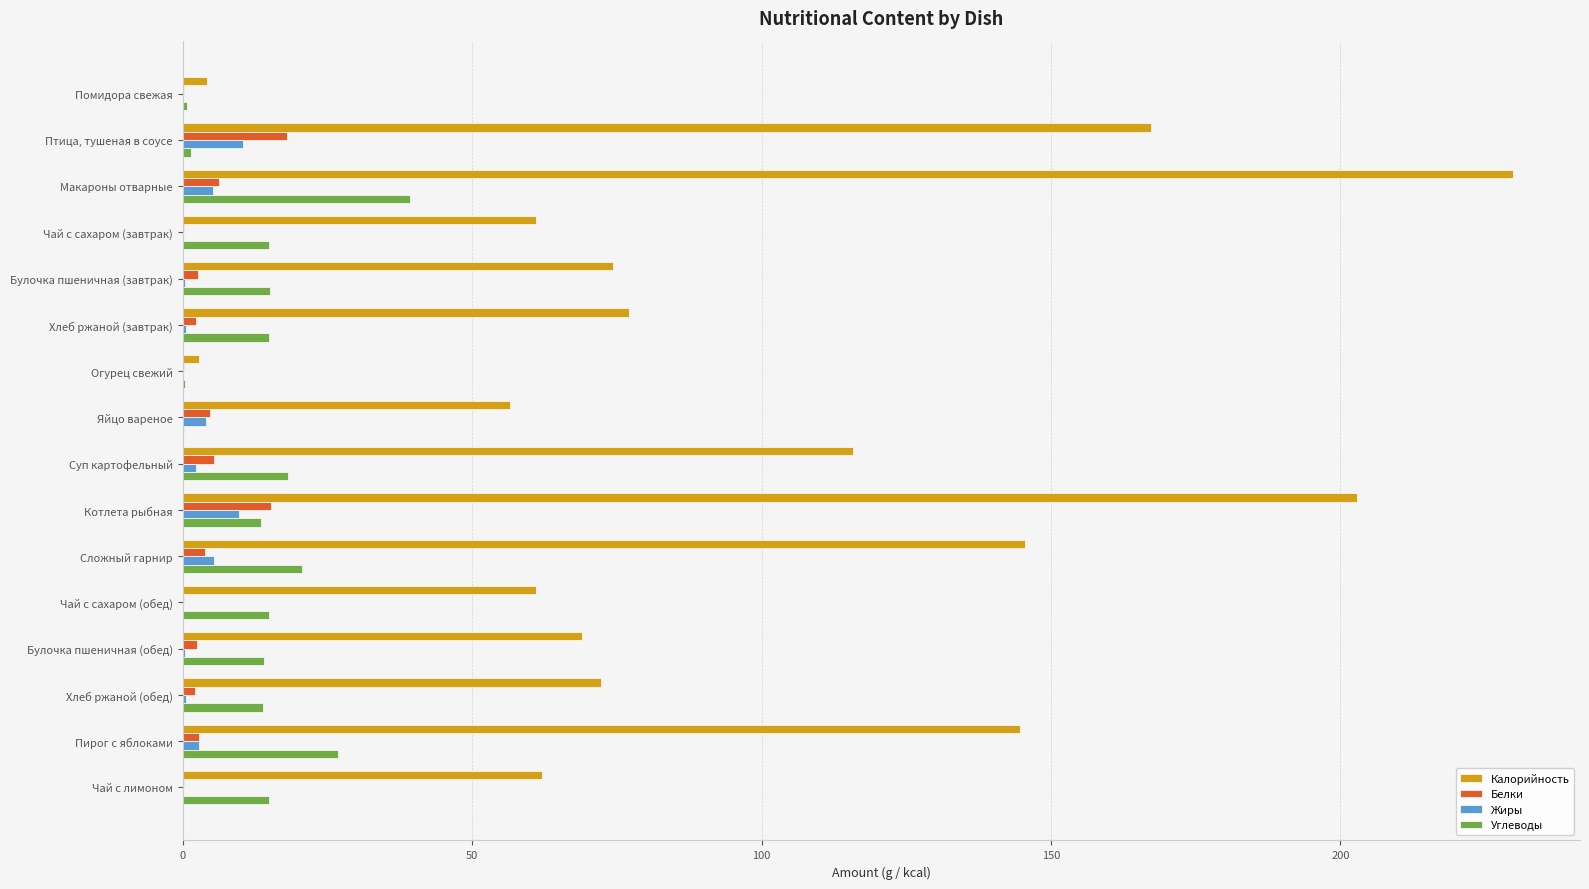

The value of Углеводы at Булочка пшеничная (завтрак) is 25.4. True or false?

False